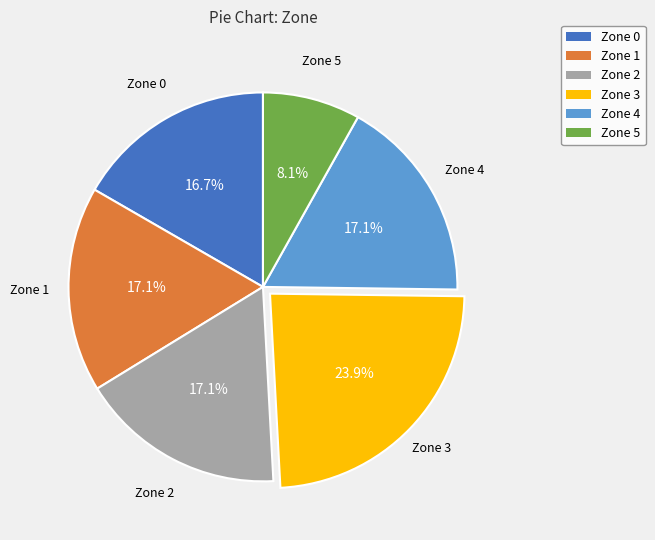

Is there any slice that represents more than half of the pie?

No